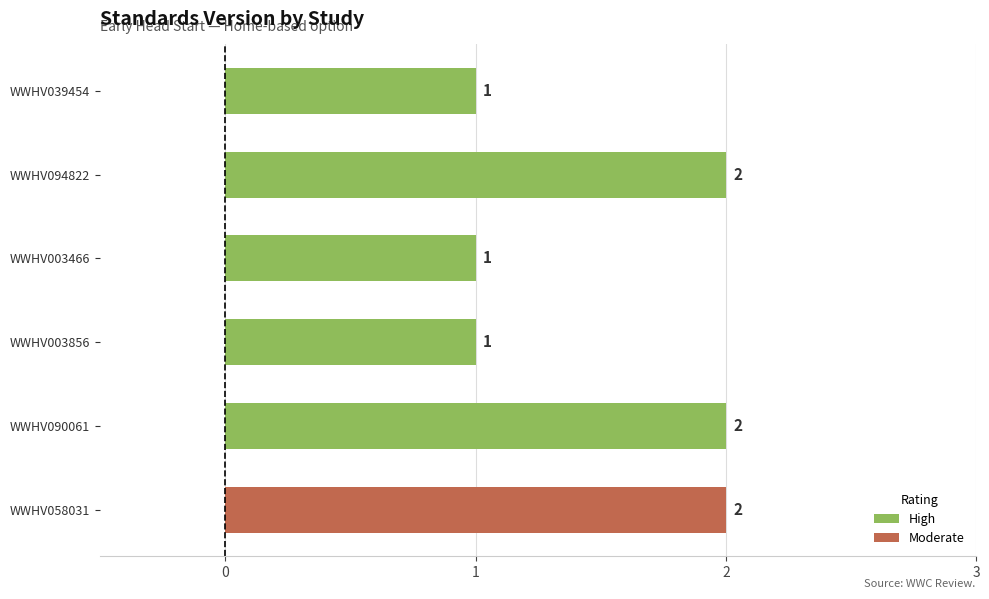

What is the label of the 4th bar from the top?

WWHV003856